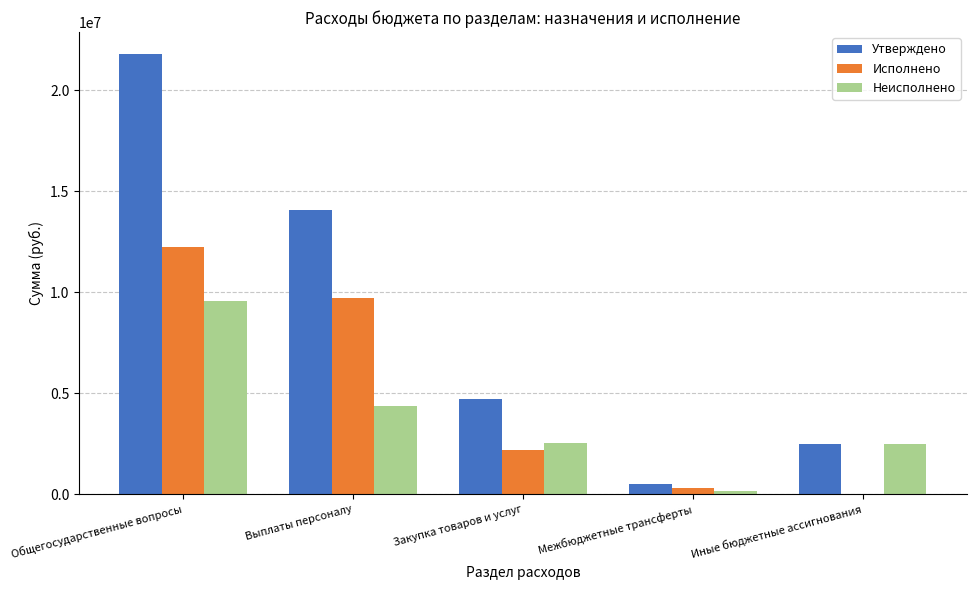

Is it true that Неисполнено equals 2488000.0 at Иные бюджетные ассигнования?

True